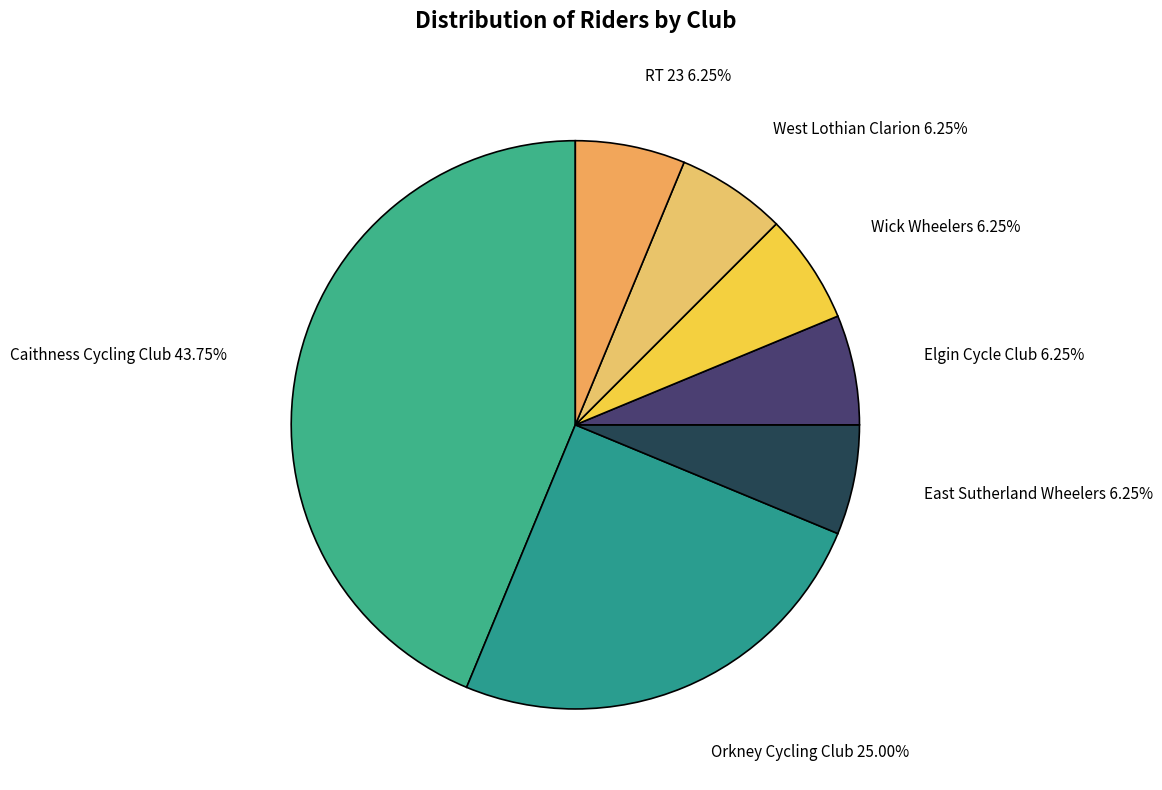

Count the number of slices in the pie.

7